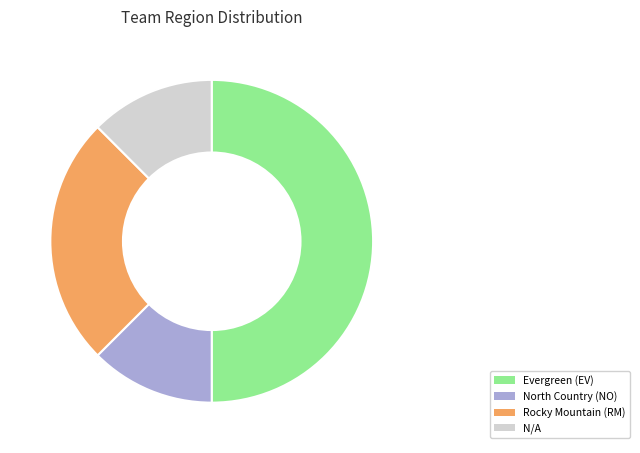

Approximately how many times larger is the value at Rocky Mountain (RM) compared to North Country (NO)?

2.0